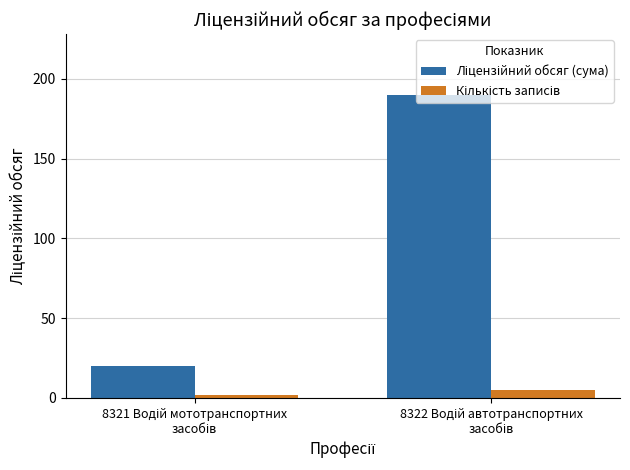

What is the greatest value displayed?

190